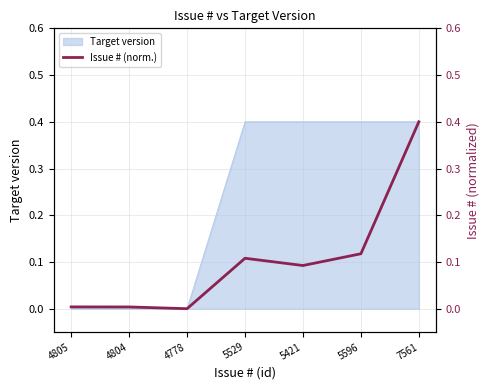

Which has a higher value, 5596 or 4805?

5596